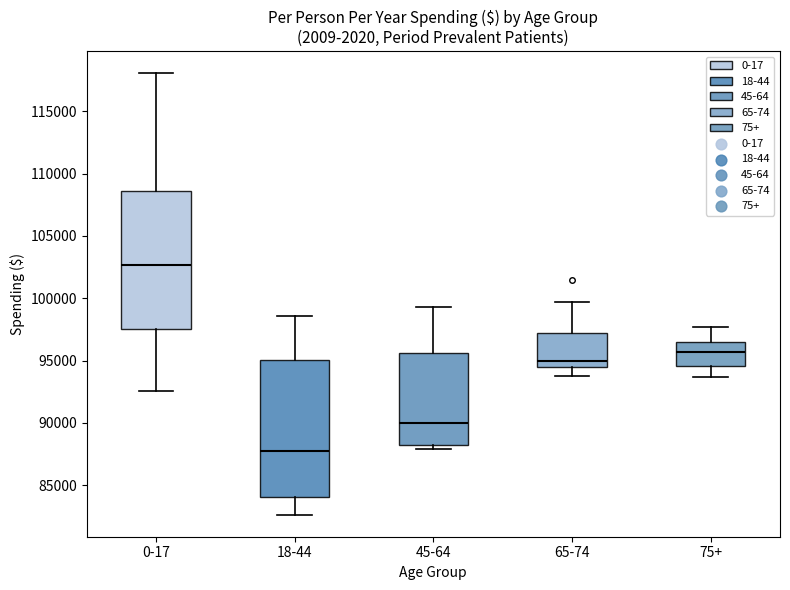

Reading left to right, transcribe this box plot: for each box, give where its median line is, the range the box spans, and where its two whiskers end, as read against the y-axis. The values are not printed on the chart, so give them approximately, as read against the axis.

0-17: median 102500, box 97500 to 108500, whiskers 92500 to 118000
18-44: median 88000, box 84000 to 95000, whiskers 82500 to 98500
45-64: median 90000, box 88000 to 95500, whiskers 88000 (just below the box's lower edge) to 99500
65-74: median 95000, box 94500 to 97000, whiskers 94000 to 99500
75+: median 95500, box 94500 to 96500, whiskers 93500 to 97500